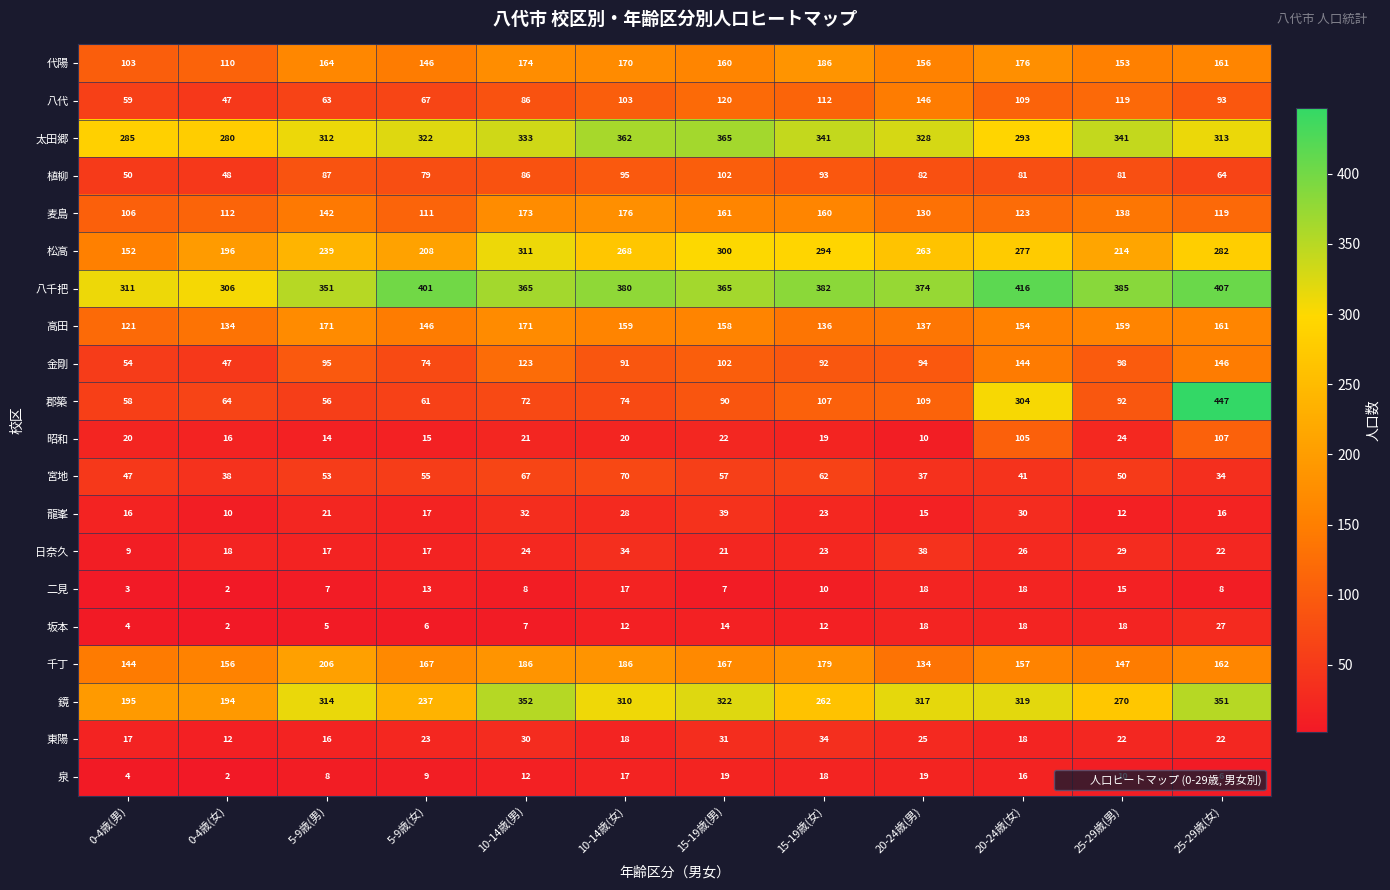

At how many categories does at least one series exceed 70?

12